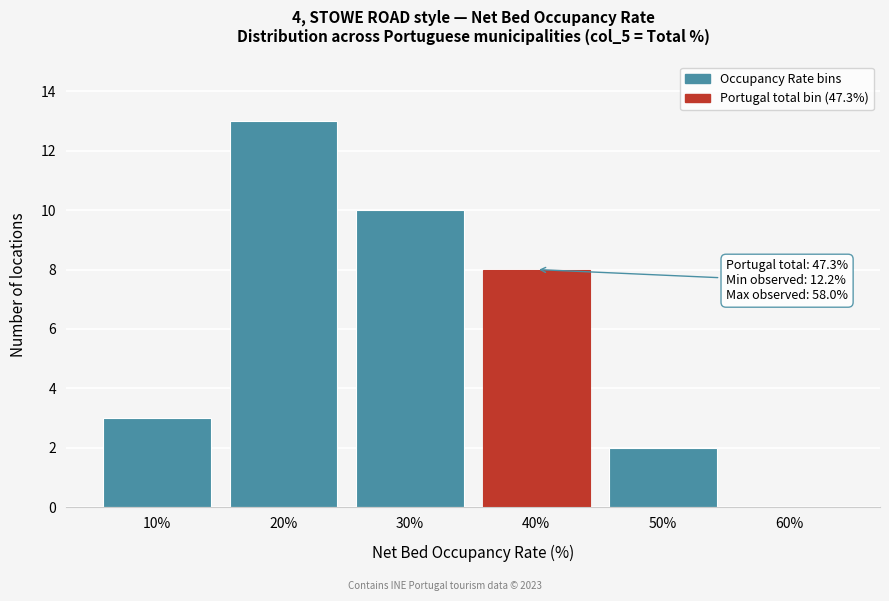

Reading left to right, transcribe all the data shown in this chart.

10%=3	20%=13	30%=10	40%=8	50%=2	60%=0